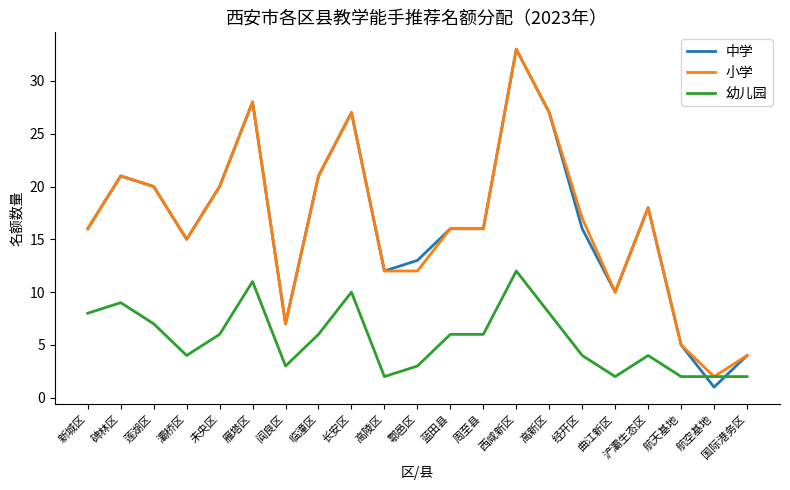

What is the spread (max minus min) of values at 灞桥区?

11